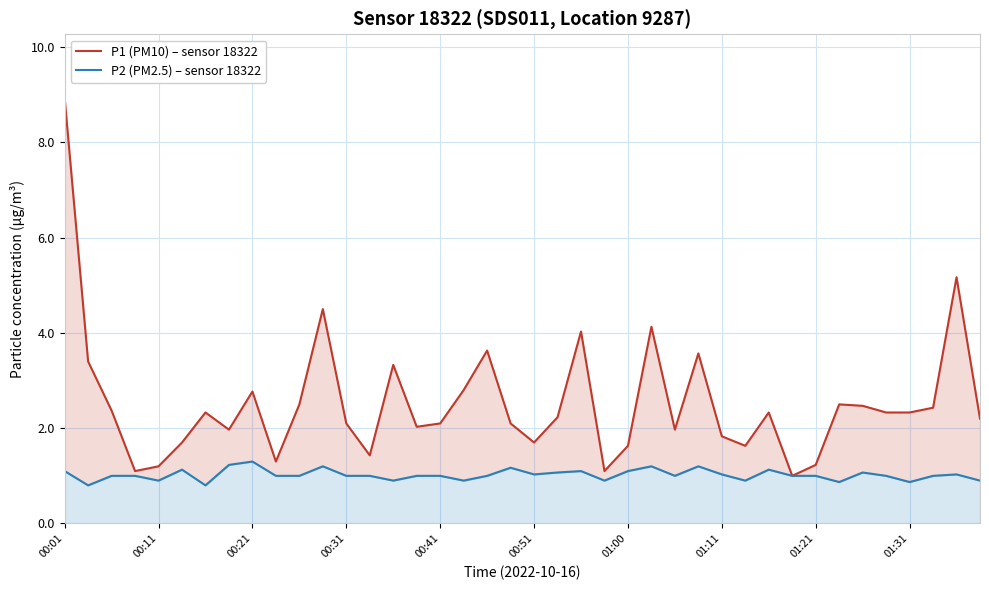

What is the sum of all P2 (PM2.5) – sensor 18322 values?

40.8